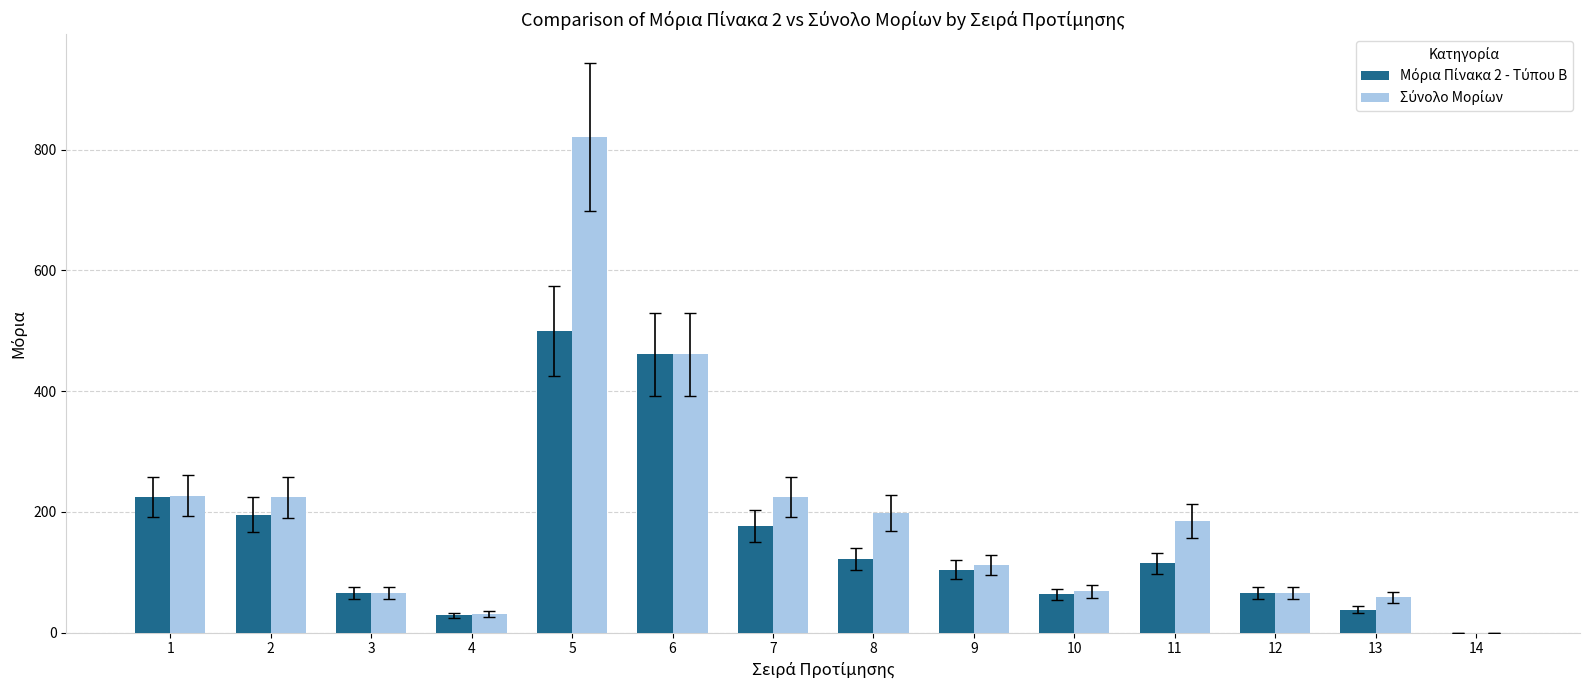

What is the total value across all series at 3?

131.7